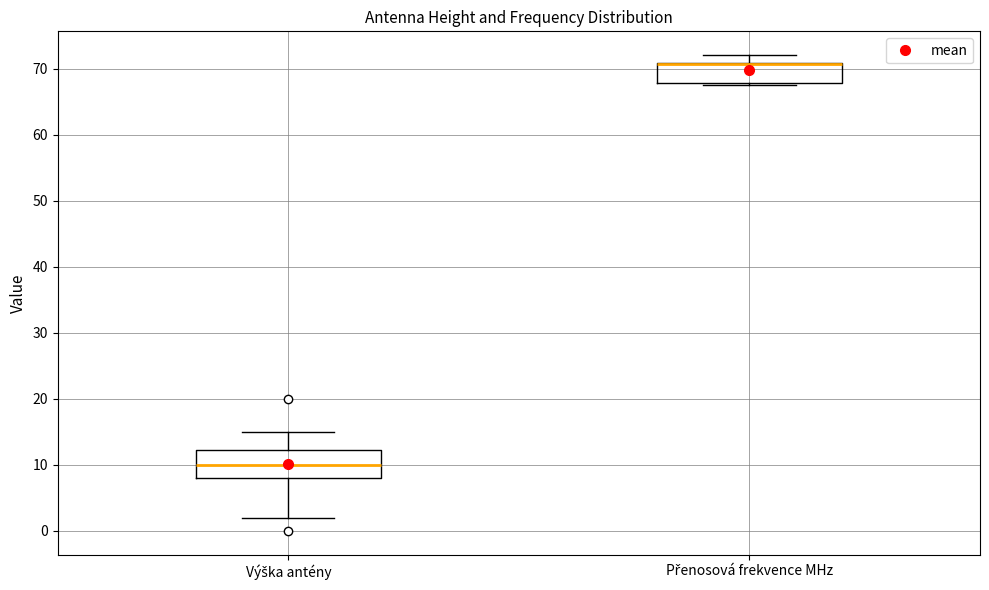

Reading left to right, read every box against the y-axis: the position of its median line, the range the box covers, and the ends of its whiskers. The values are not printed on the chart, so give them approximately, as read against the axis.

Výška antény: median 10, box 8 to 12, whiskers 2 to 15
Přenosová frekvence MHz: median 71 (drawn on the box's upper edge), box 68 to 71, whiskers 68 (just below the box's lower edge) to 72